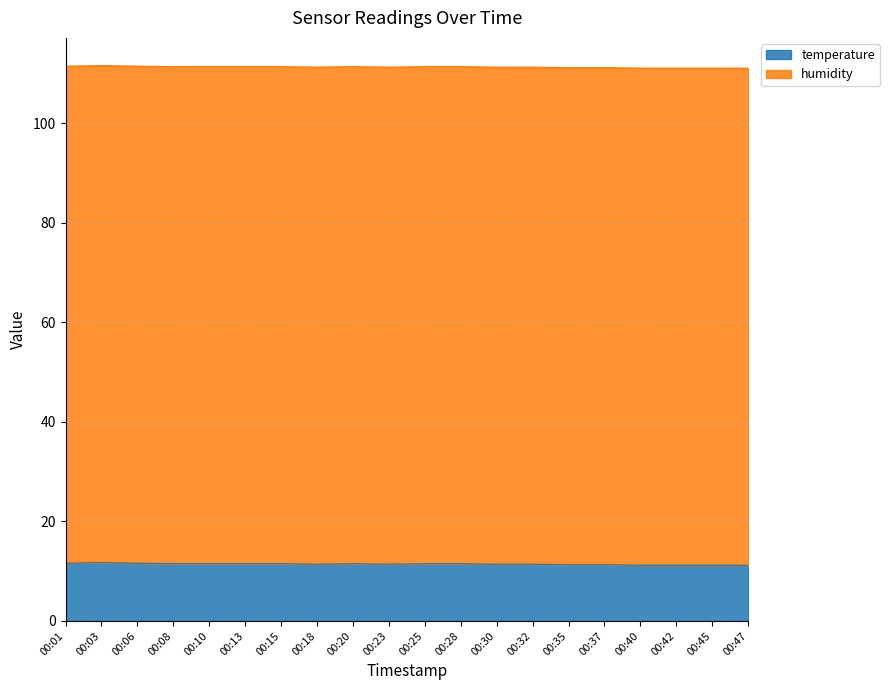

What is the total value across all series at 00:03?

111.6